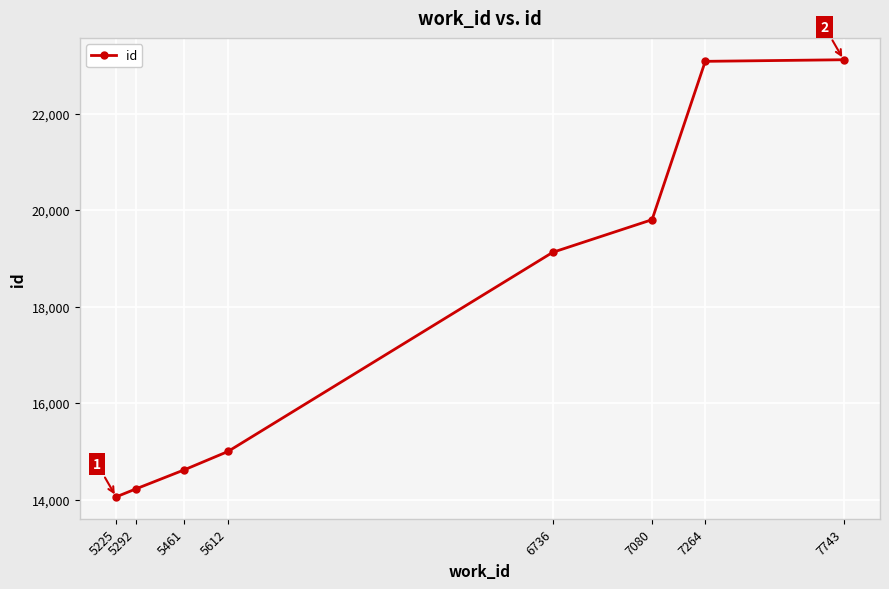

What value does the data have at 5292?

14218